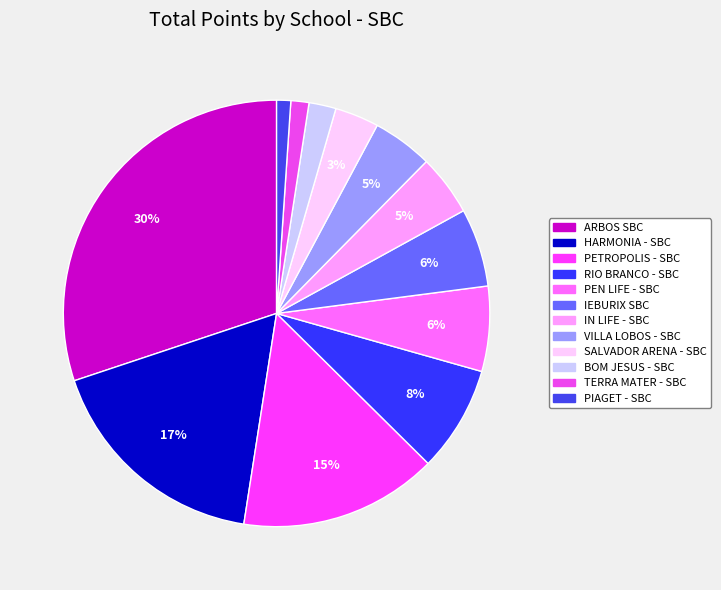

The PEN LIFE - SBC slice represents 6% of the pie. True or false?

True